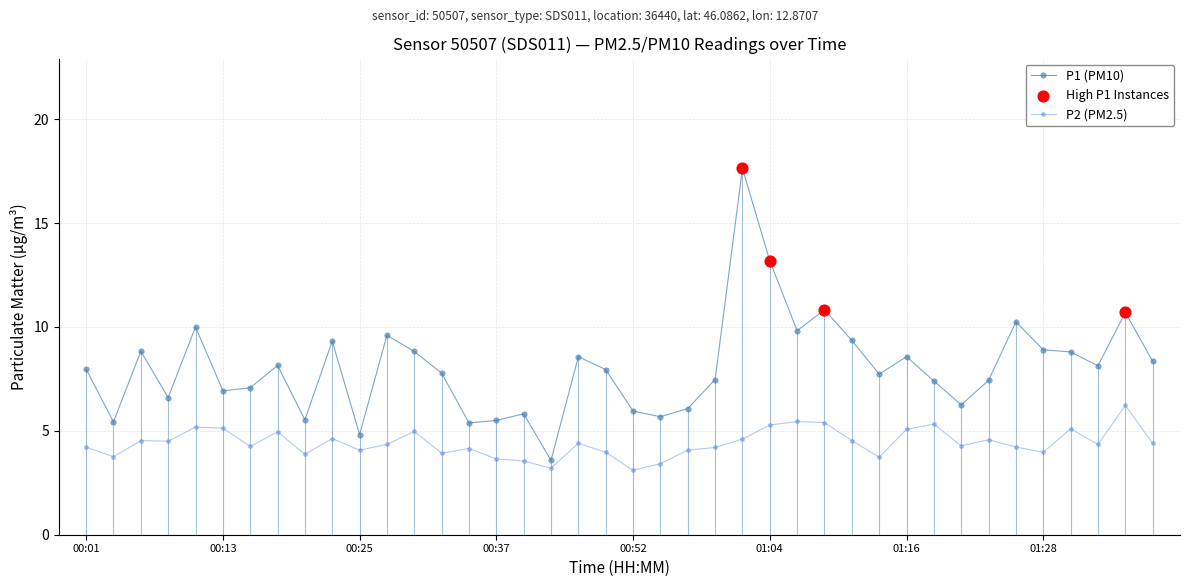

What is the lowest value of the P1 (PM10) series?

3.6